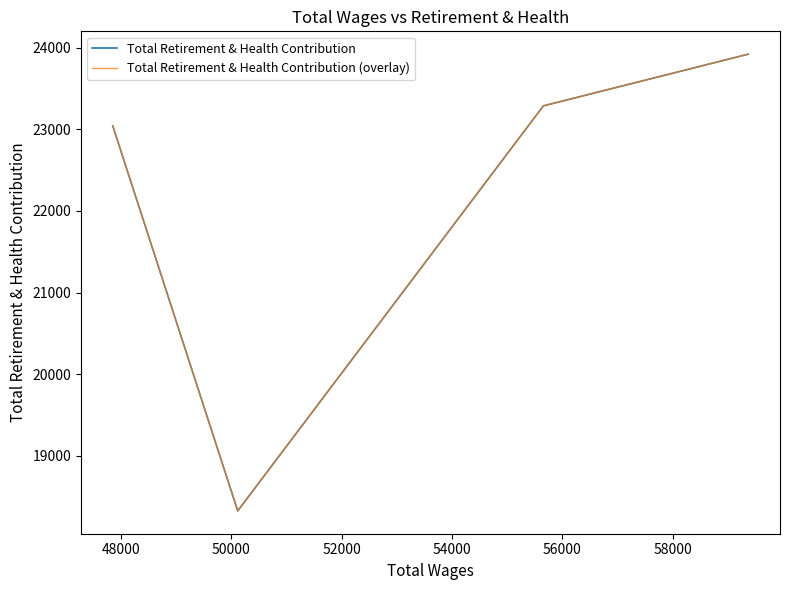

How many interior local valleys does the Total Retirement & Health Contribution series have?

1